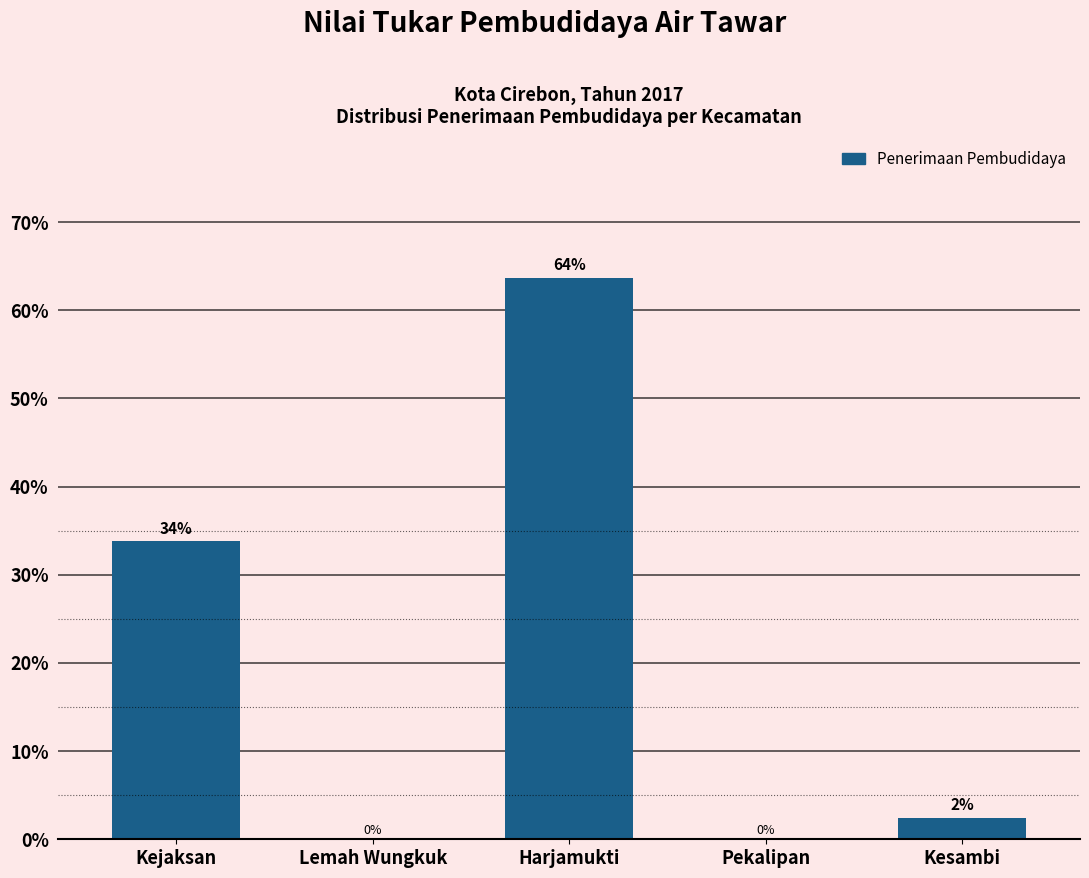

Between Kejaksan and Pekalipan, which is larger?

Kejaksan